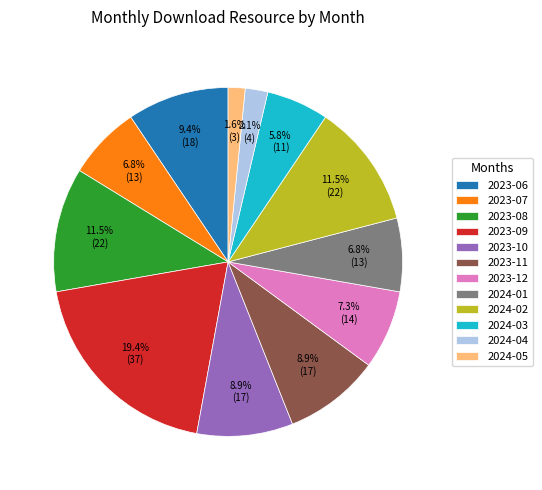

The 2024-04 slice represents 2% of the pie. True or false?

True